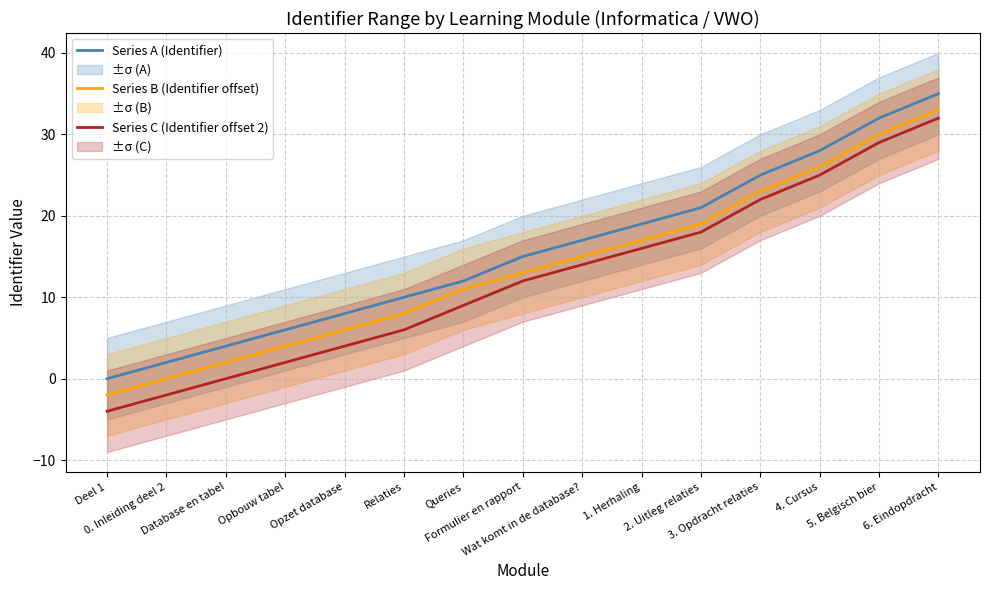

Reading right to left, transcribe all the data shown in this chart.

Series A (Identifier): 35	32	28	25	21	19	17	15	12	10	8	6	4	2	0
Series B (Identifier offset): 33	30	26	23	19	17	15	13	11	8	6	4	2	0	-2
Series C (Identifier offset 2): 32	29	25	22	18	16	14	12	9	6	4	2	0	-2	-4